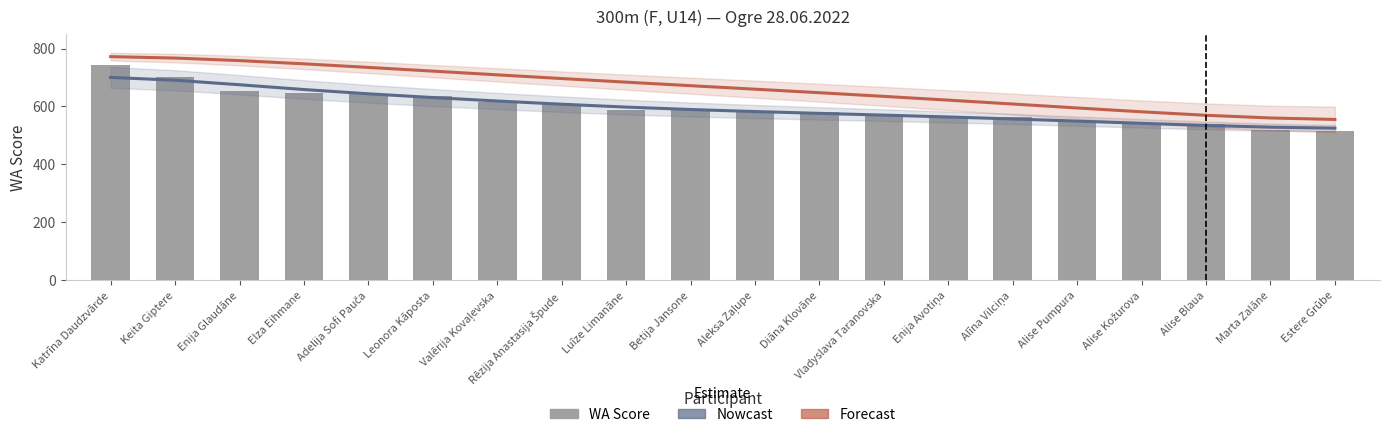

What is the sum of all Forecast values?

13296.0